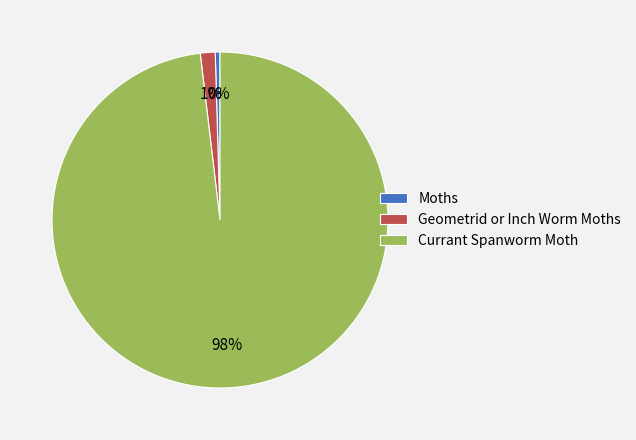

How many segments does this pie chart have?

3